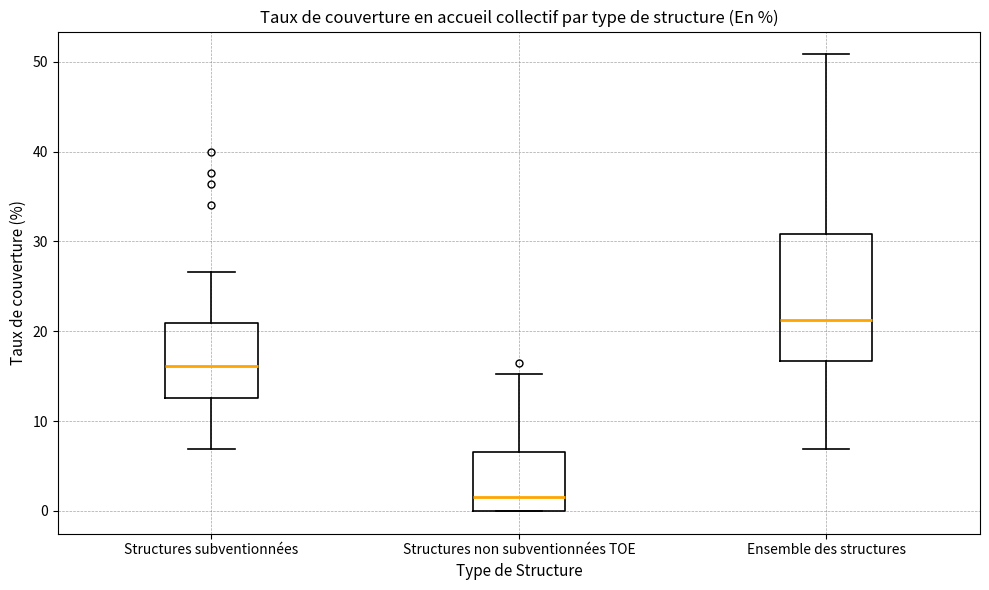

Reading left to right, transcribe this box plot: for each box, give where its median line is, the range the box spans, and where its two whiskers end, as read against the y-axis. The values are not printed on the chart, so give them approximately, as read against the axis.

Structures subventionnées: median 16, box 13 to 21, whiskers 7 to 27
Structures non subventionnées TOE: median 1, box 0 to 7, whiskers 0 to 15
Ensemble des structures: median 21, box 17 to 31, whiskers 7 to 51